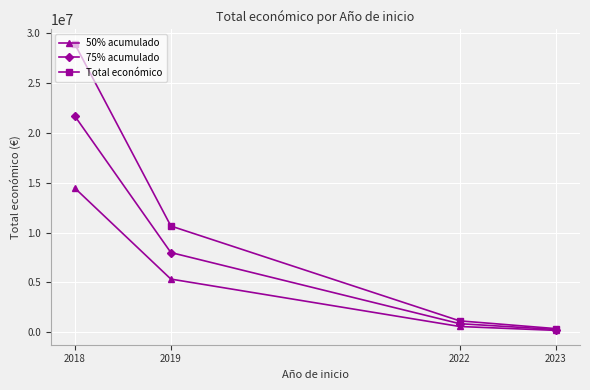

How many data points in 50% acumulado are less than 5326832?

2